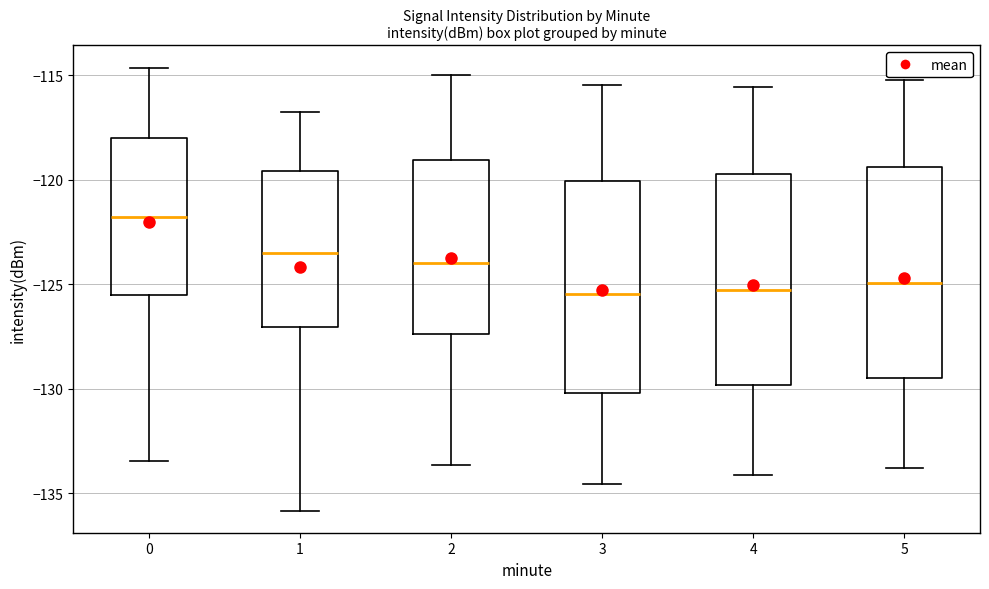

Reading left to right, transcribe this box plot: for each box, give where its median line is, the range the box spans, and where its two whiskers end, as read against the y-axis. The values are not printed on the chart, so give them approximately, as read against the axis.

0: median -122.0, box -125.5 to -118.0, whiskers -133.5 to -114.5
1: median -123.5, box -127.0 to -119.5, whiskers -136.0 to -117.0
2: median -124.0, box -127.5 to -119.0, whiskers -133.5 to -115.0
3: median -125.5, box -130.0 to -120.0, whiskers -134.5 to -115.5
4: median -125.5, box -130.0 to -119.5, whiskers -134.0 to -115.5
5: median -125.0, box -129.5 to -119.5, whiskers -134.0 to -115.0